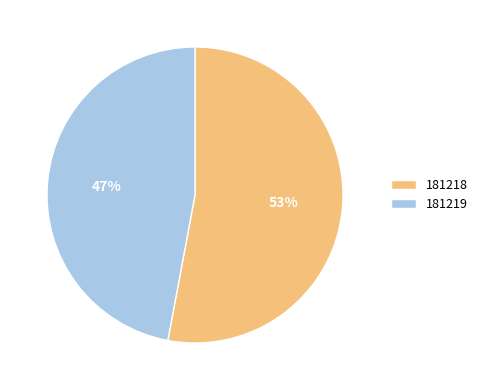

Which slice is the smallest?

181219